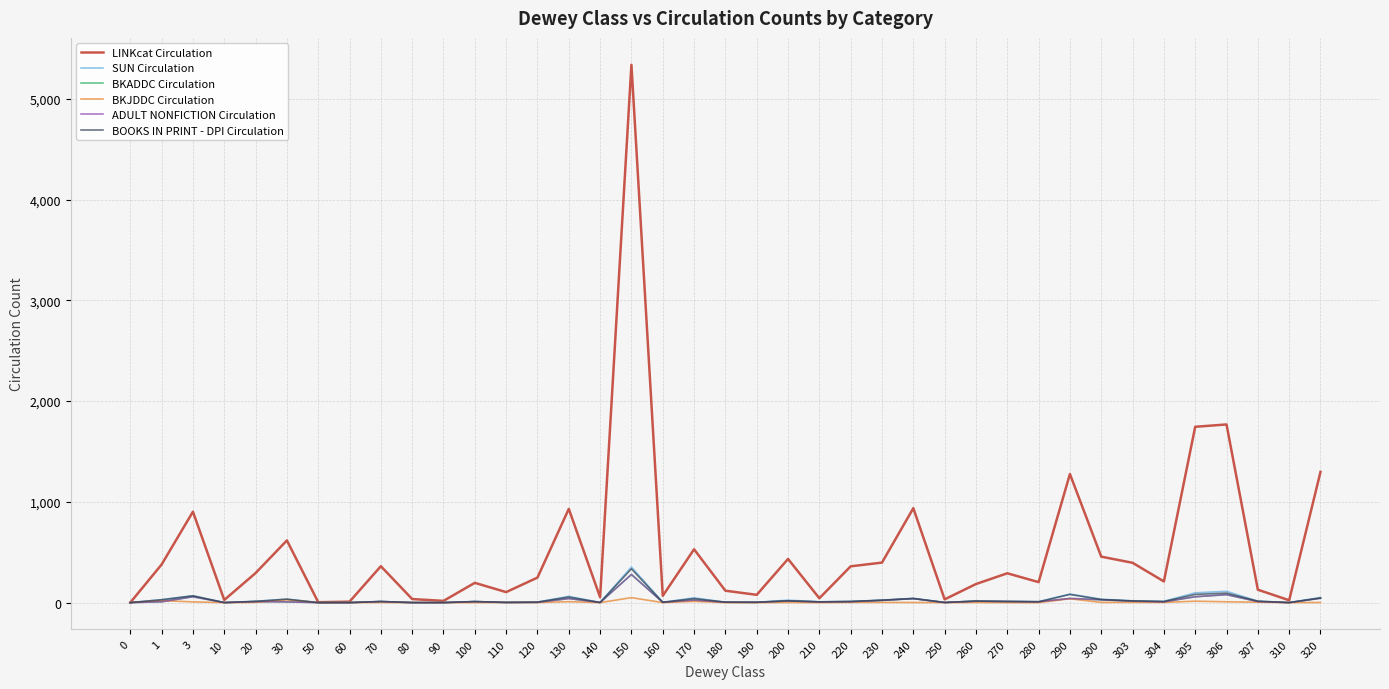

How many lines are shown in the chart?

6